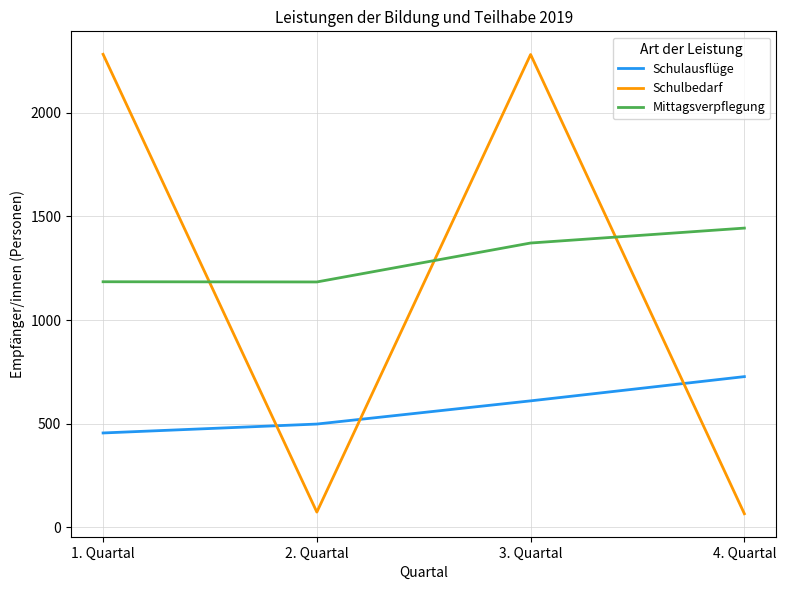

What are all the series names shown in the legend?

Schulausflüge, Schulbedarf, Mittagsverpflegung